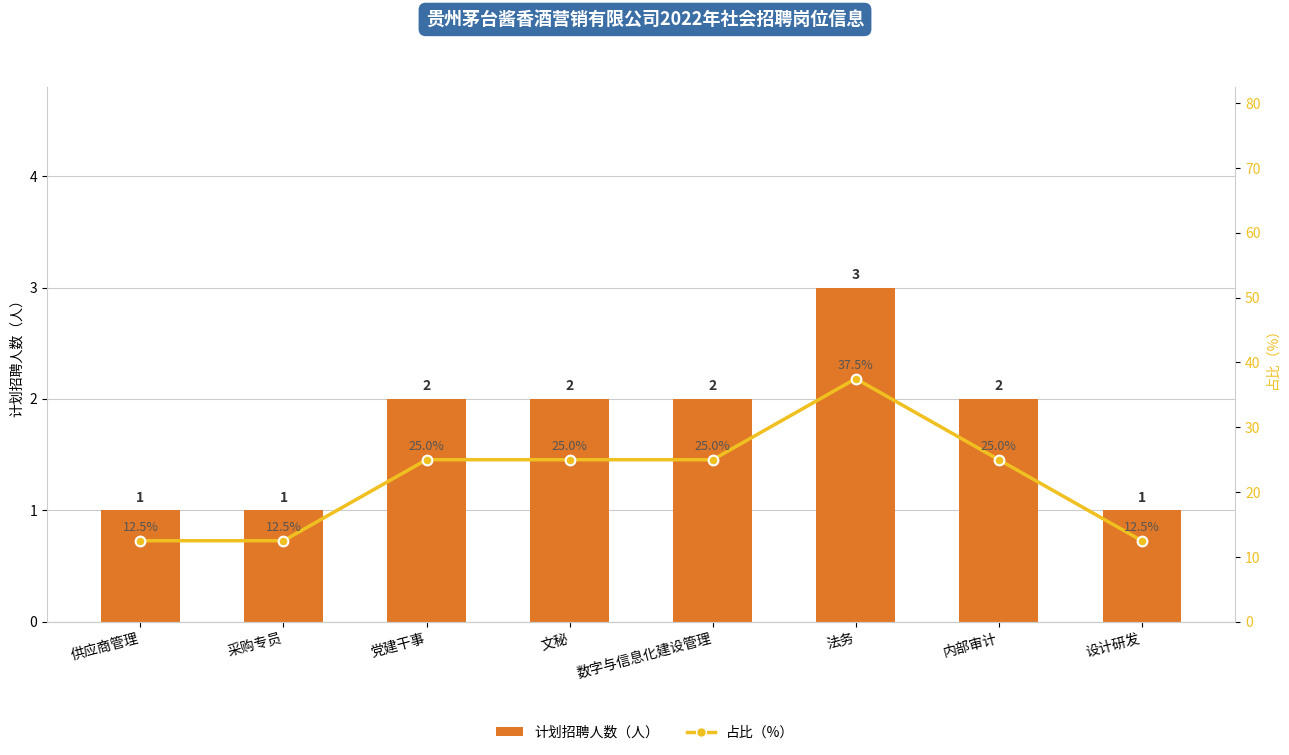

How many groups of bars are there?

8